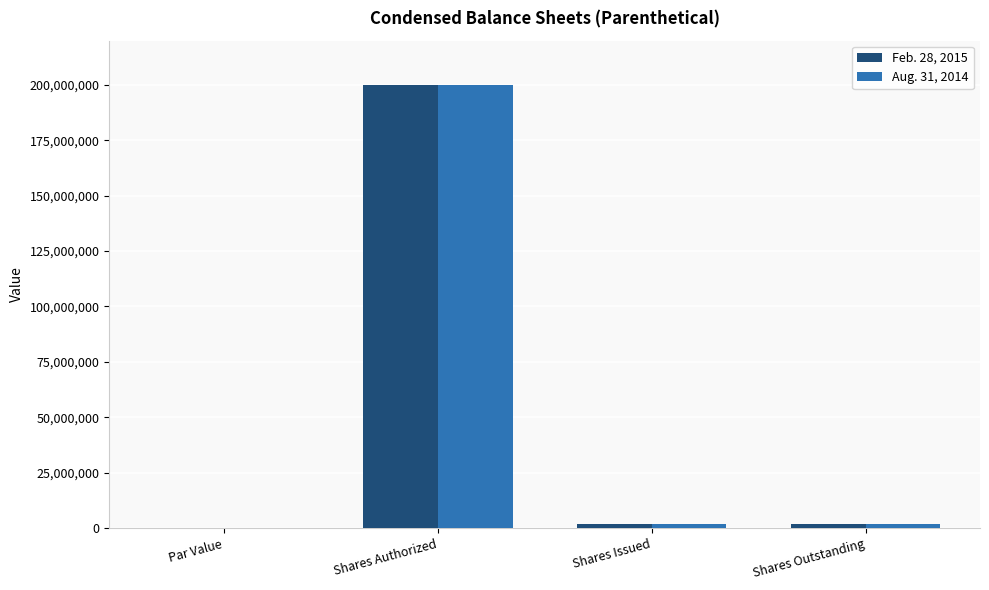

The value of Aug. 31, 2014 at Shares Authorized is 200000000.0. True or false?

True